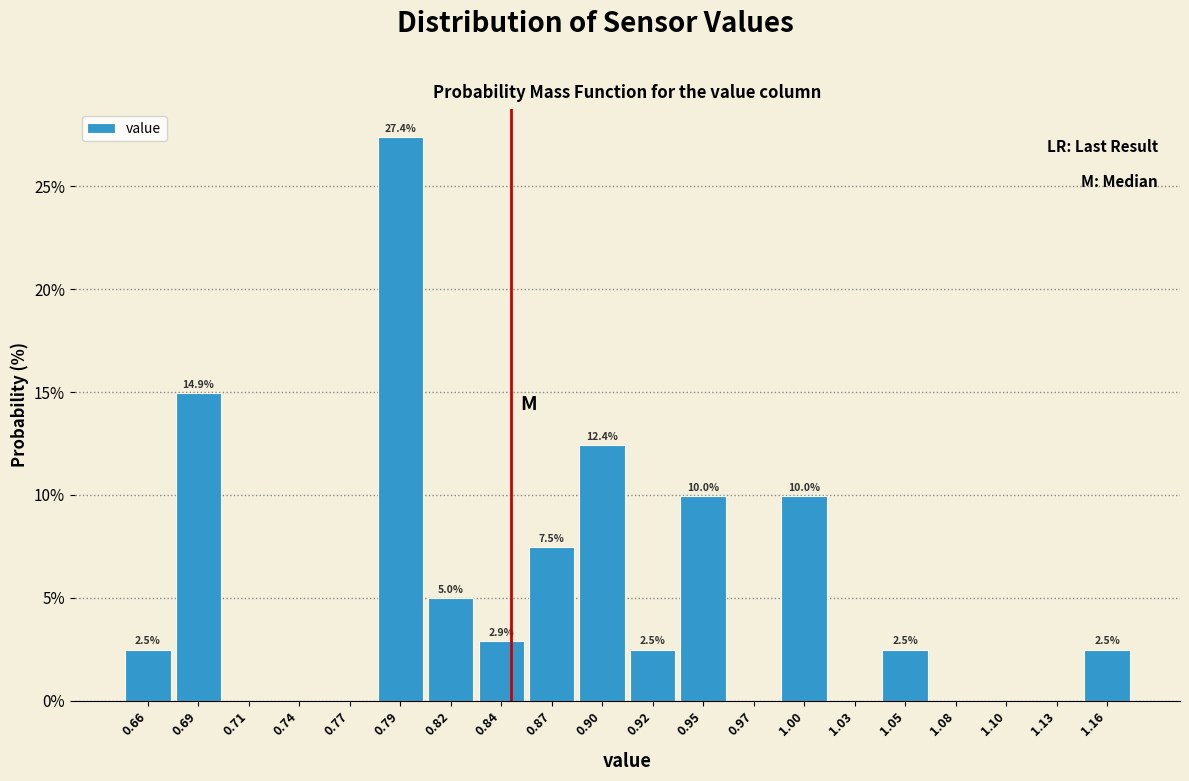

Which range on the x-axis has the tallest bar?

0.780 to 0.806